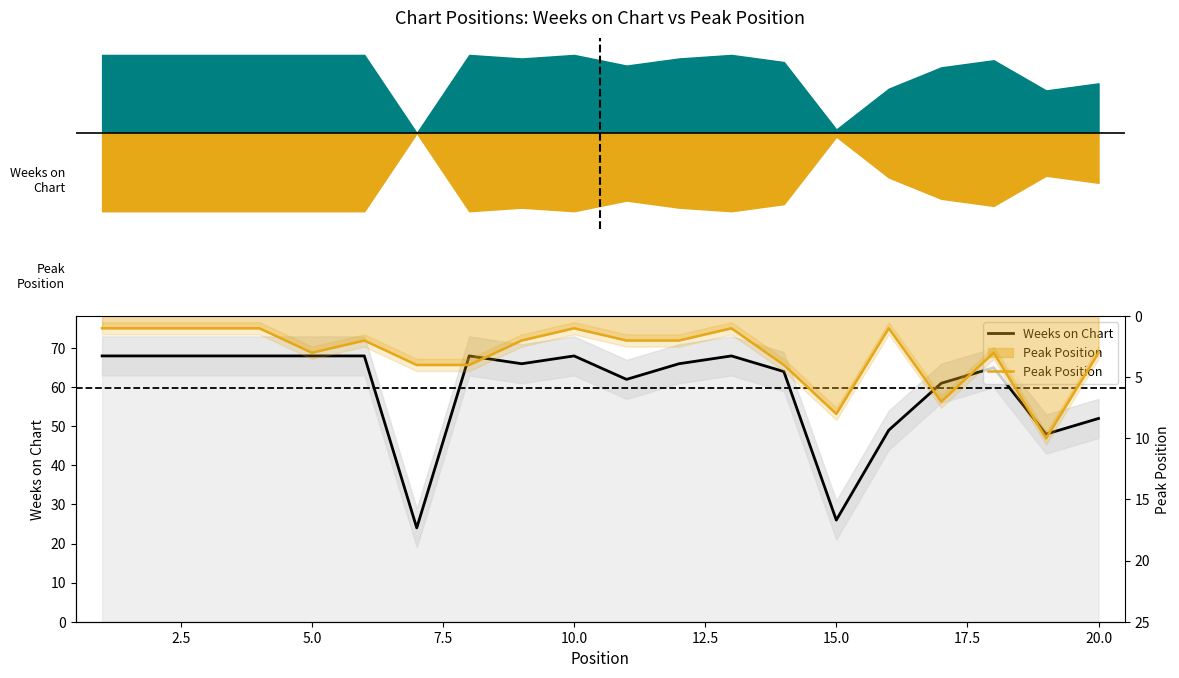

The value of Peak Position at 15 is 2. True or false?

False